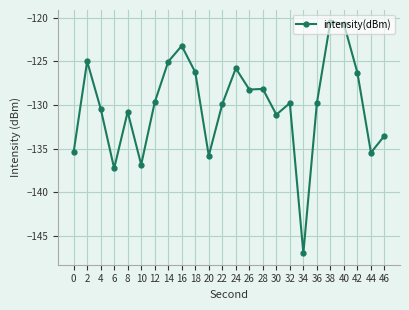

True or false: the data shows -126.2 at 18.

True